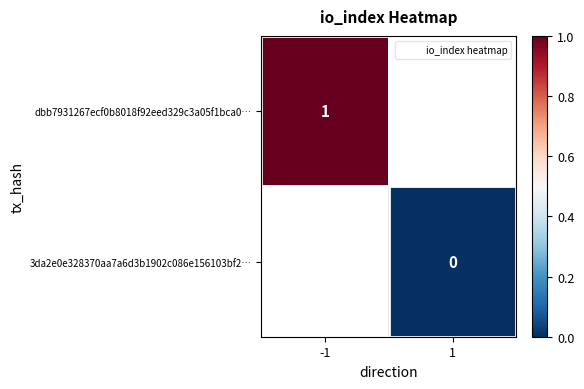

Is it true that 3da2e0e328370aa7a6d3b1902c086e156103bf2… equals 0.0 at 1?

True